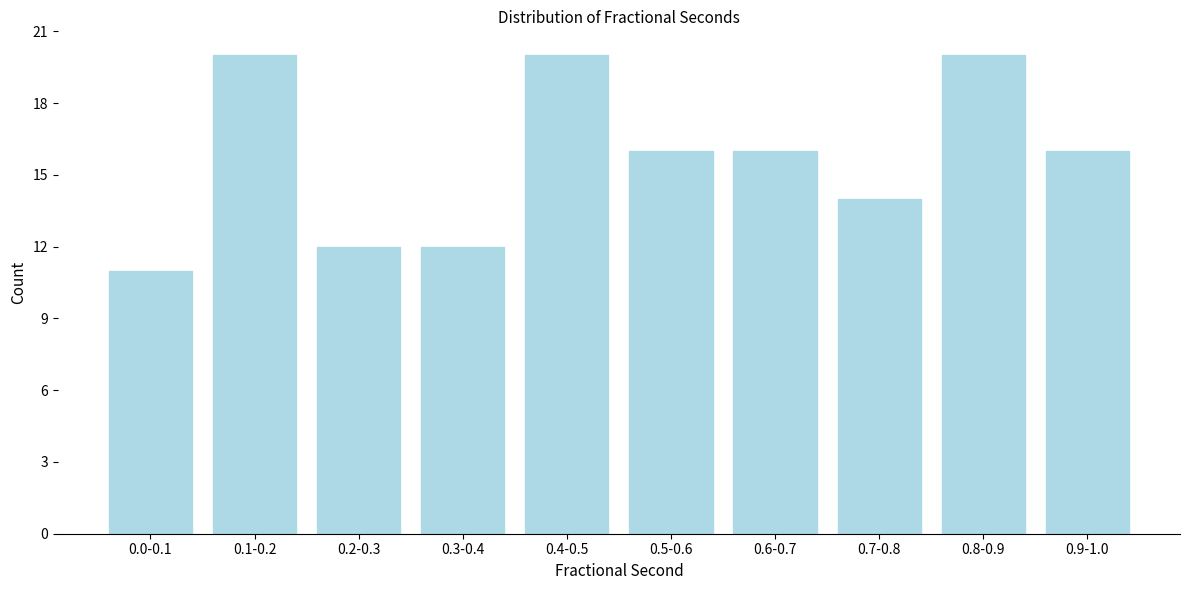

Reading right to left, extract all data points from this chart.

16	20	14	16	16	20	12	12	20	11